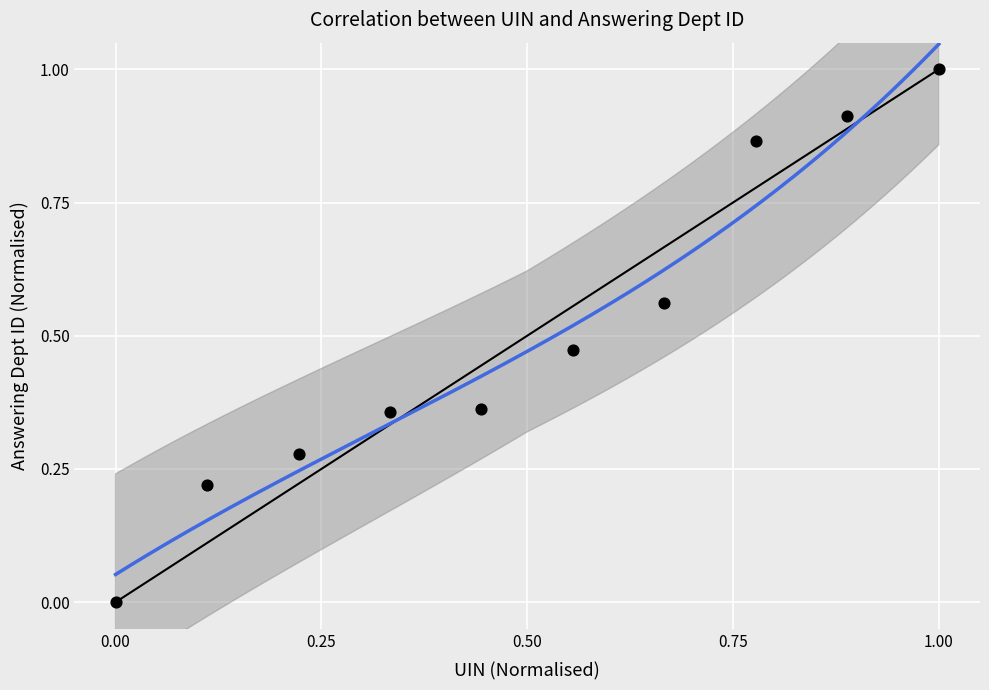

What is the range of Y values (max minus min)?

1.0